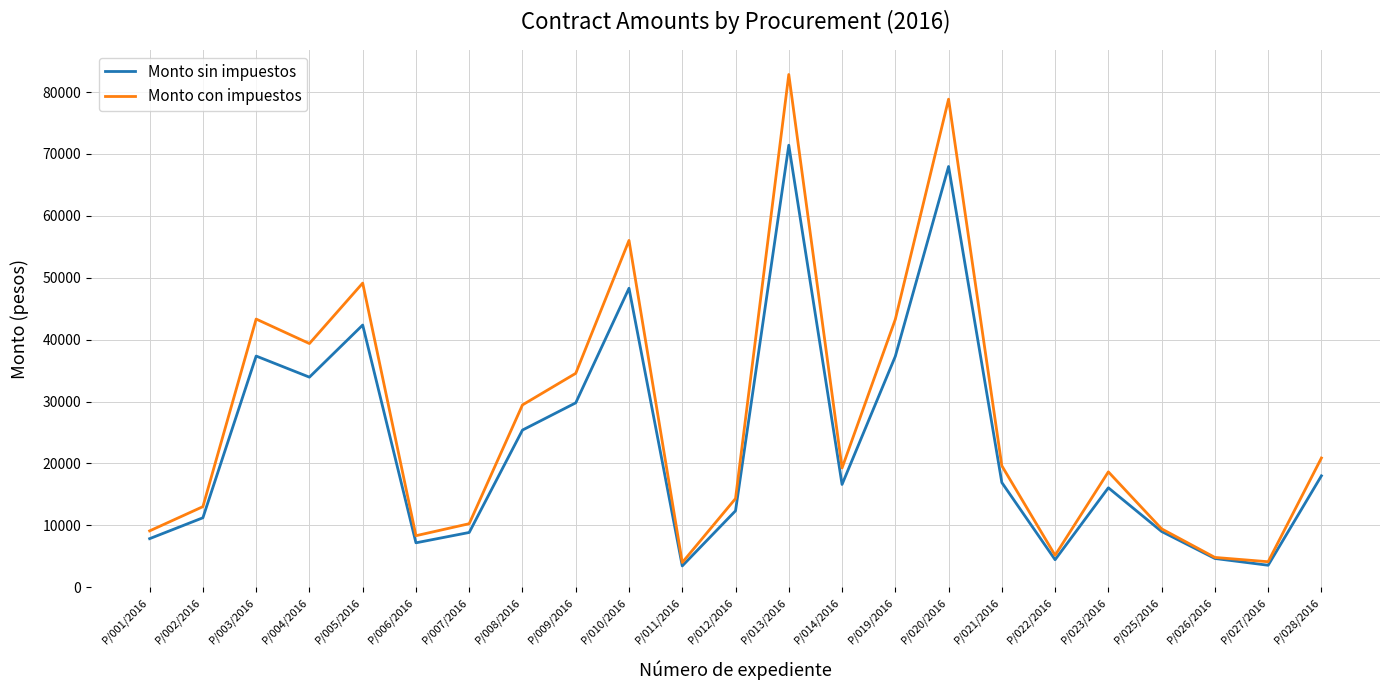

Is it true that Monto con impuestos equals 4121.9 at P/027/2016?

True